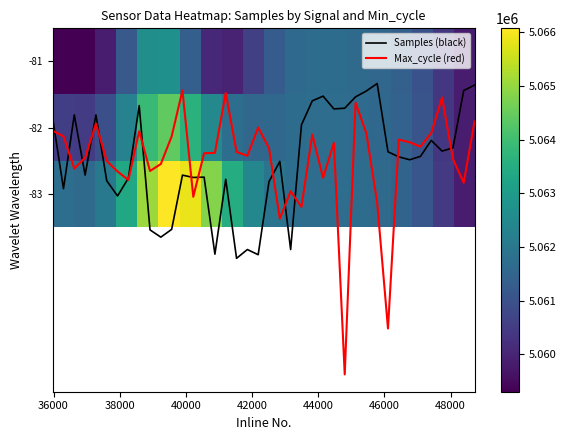

Between 36000 and 32, which is larger?

36000